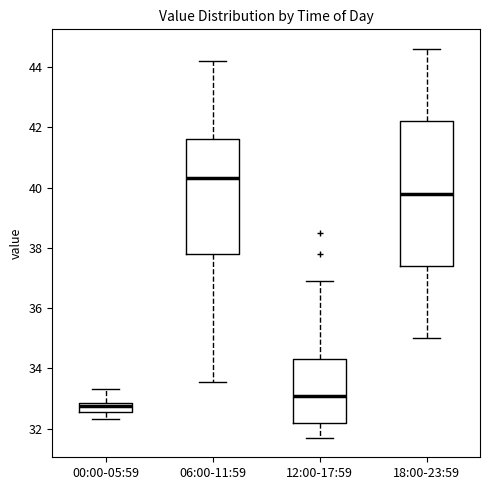

Reading left to right, transcribe this box plot: for each box, give where its median line is, the range the box spans, and where its two whiskers end, as read against the y-axis. The values are not printed on the chart, so give them approximately, as read against the axis.

00:00-05:59: median 32.8 (just below the box's upper edge), box 32.6 to 32.8, whiskers 32.4 to 33.4
06:00-11:59: median 40.4, box 37.8 to 41.6, whiskers 33.6 to 44.2
12:00-17:59: median 33.2, box 32.2 to 34.4, whiskers 31.8 to 37.0
18:00-23:59: median 39.8, box 37.4 to 42.2, whiskers 35.0 to 44.6